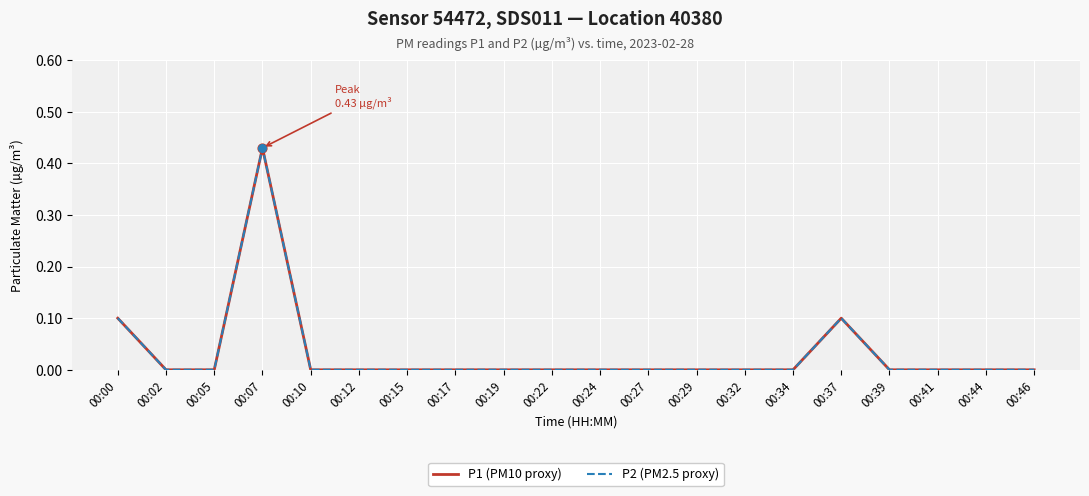

Is this an area chart (filled region under the line)?

No